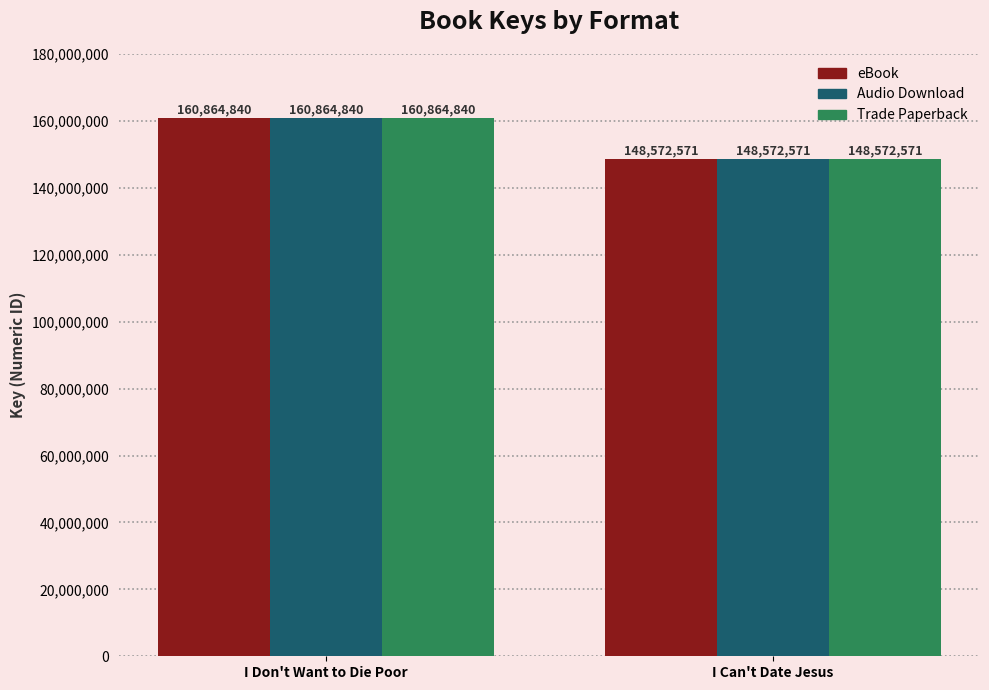

How many bars are there in each group?

3